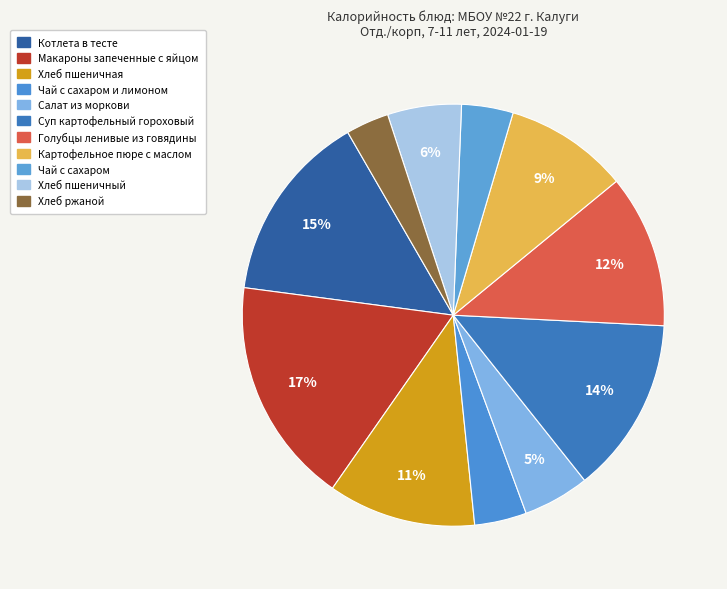

How many slices are in this pie chart?

11